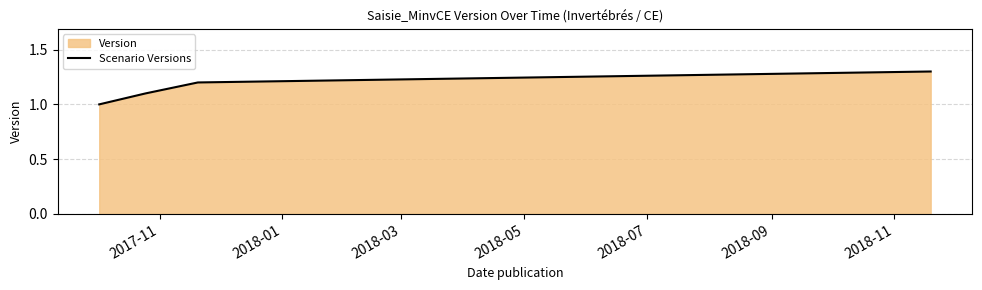

True or false: there are more than 1 points higher than both neighbors.

False